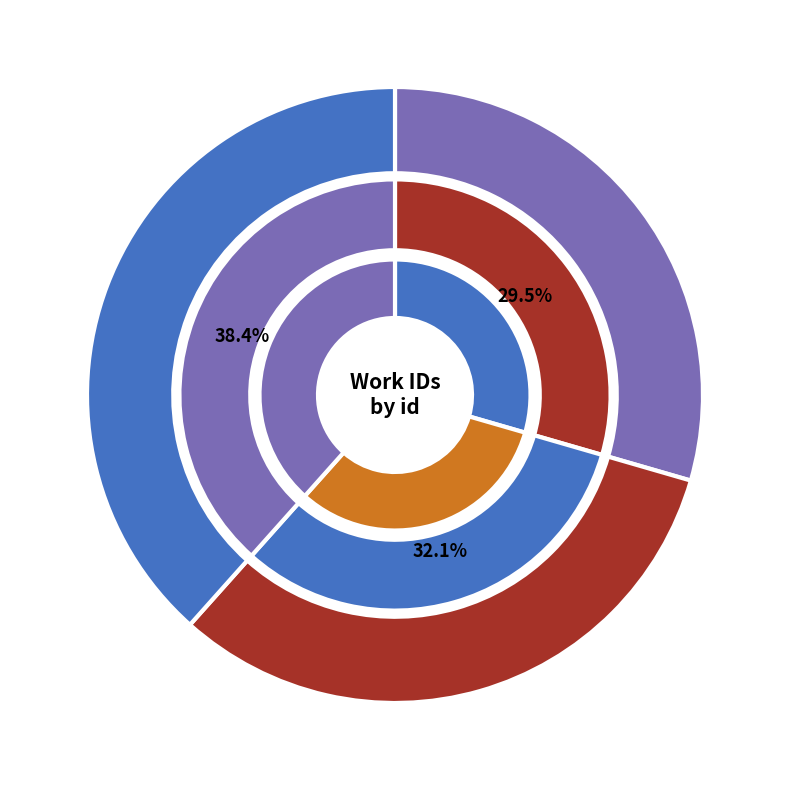

To the nearest percent, what is the difference between the 4442 and 5709 slice percentages?

9%